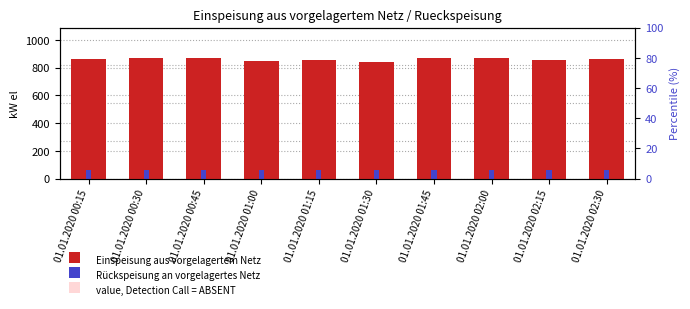

What is the minimum value for value, Detection Call = ABSENT?

37.8